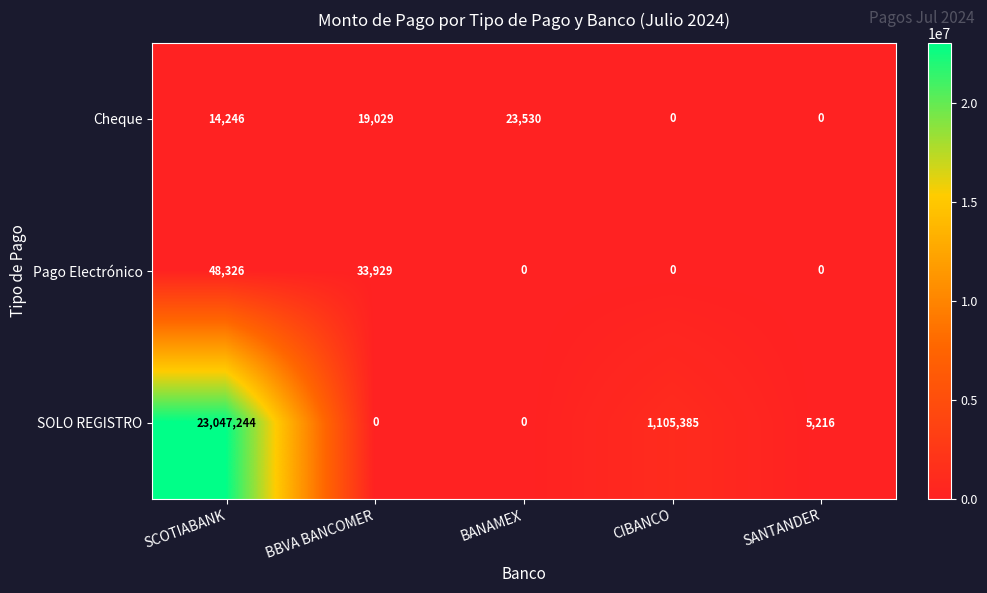

List the series in order of their peak value, highest first.

SOLO REGISTRO, Pago Electrónico, Cheque